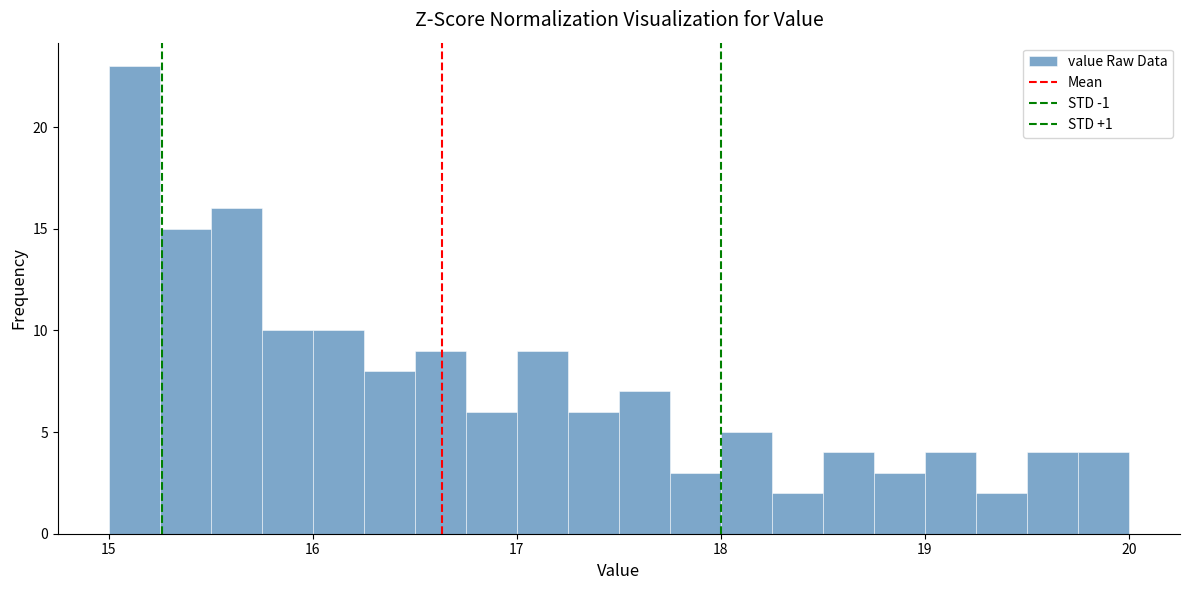

Around what value on the x-axis is the tallest bar? Give the approximate position of its centre, as read against the axis.

15.1